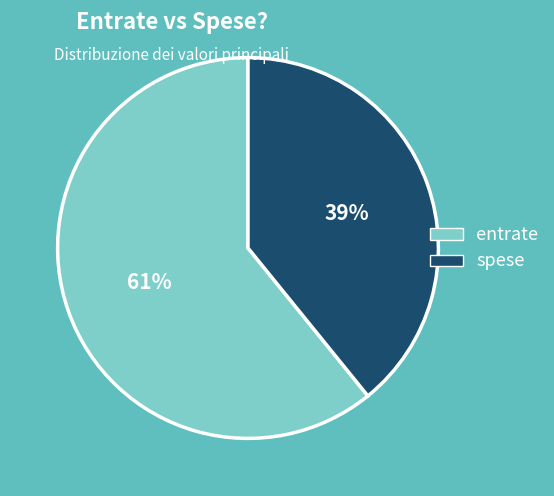

Combined, do entrate and spese account for over 50%?

Yes